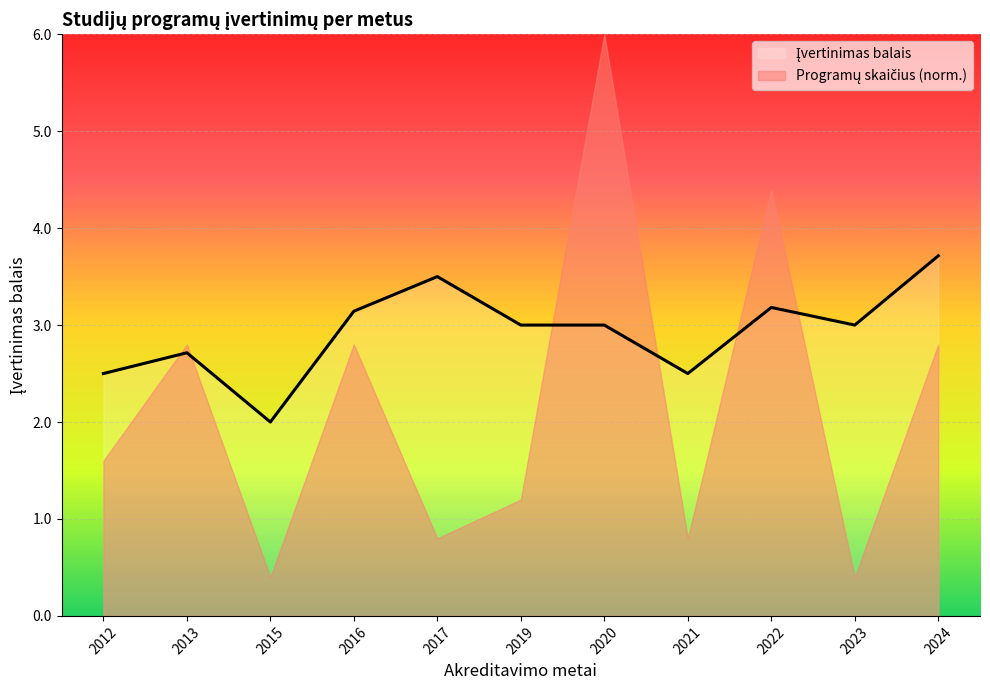

What is the greatest value displayed?

3.7